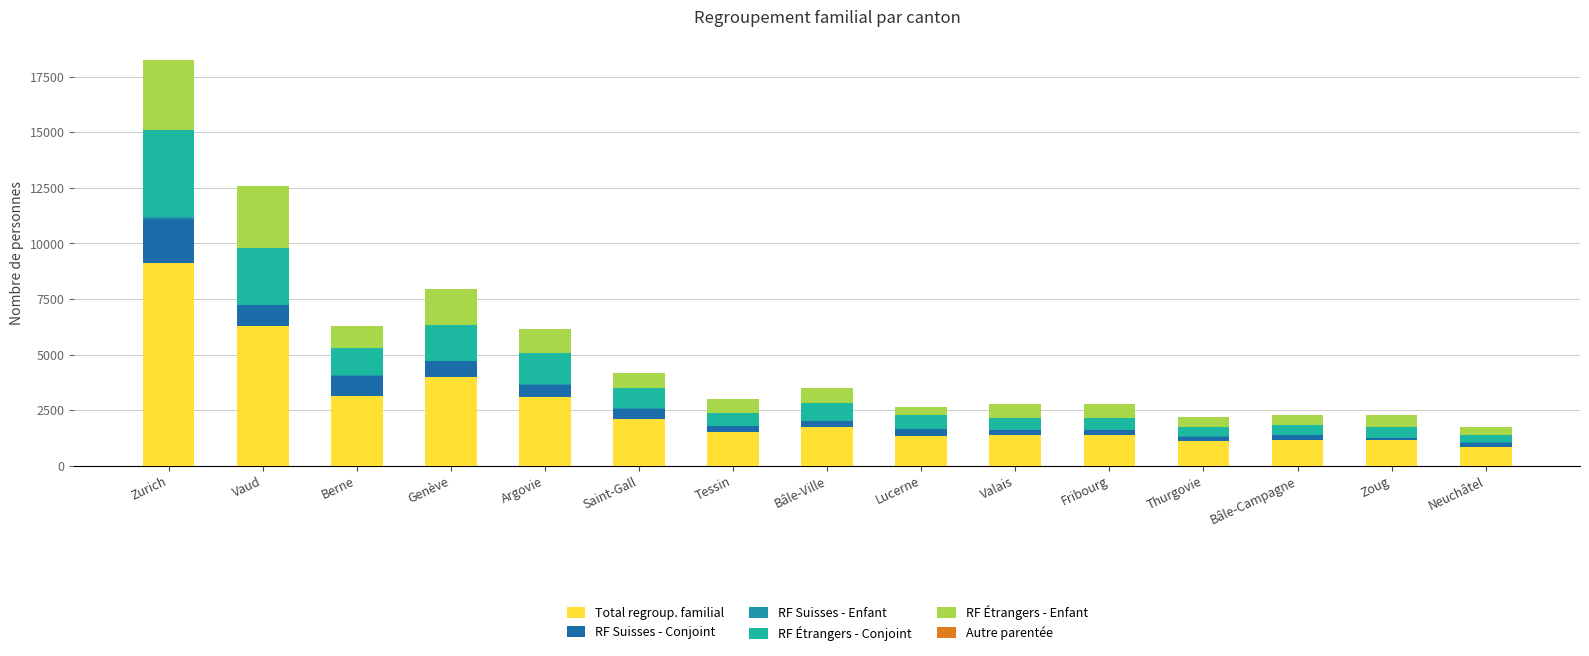

Read the Total regroup. familial value at Neuchâtel.

863